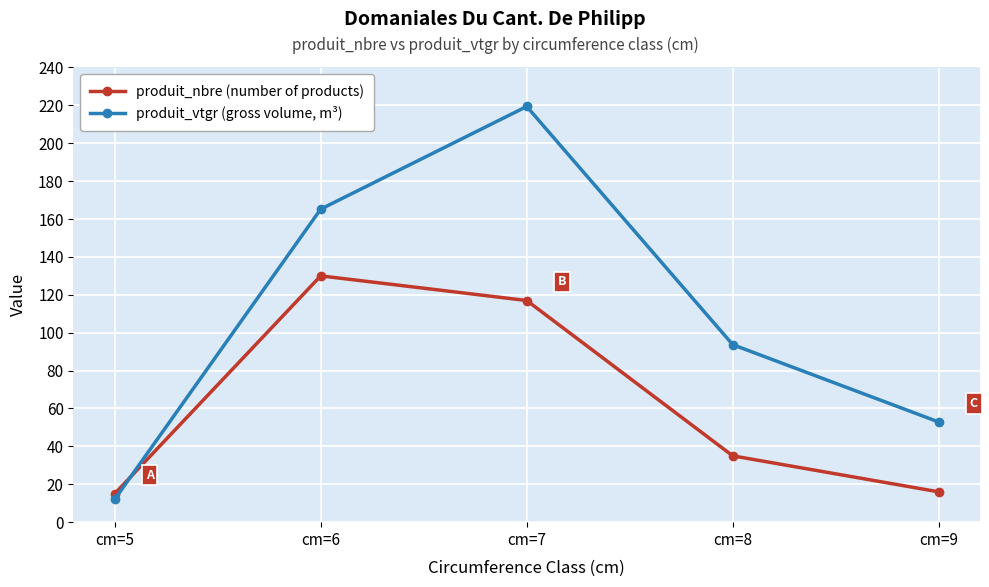

Between which two adjacent categories do produit_nbre (number of products) and produit_vtgr (gross volume, m³) first intersect?

cm=5 and cm=6